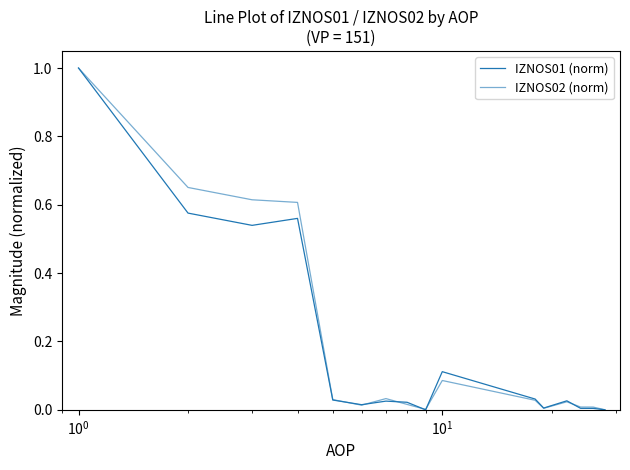

Does the chart have visible grid lines?

No